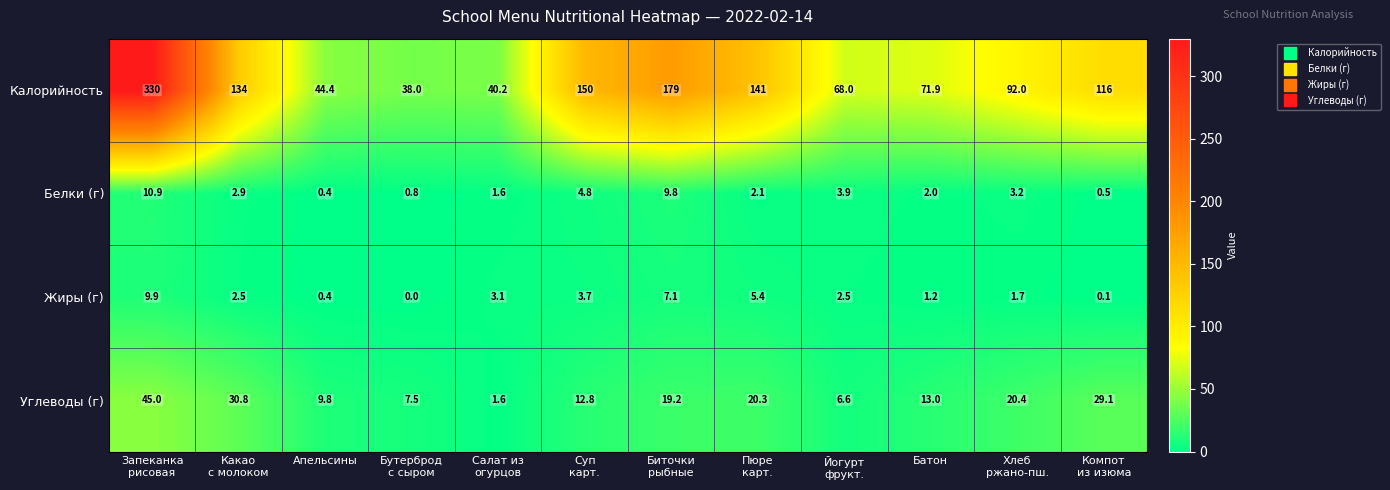

Which series has the largest range (max minus min)?

Калорийность